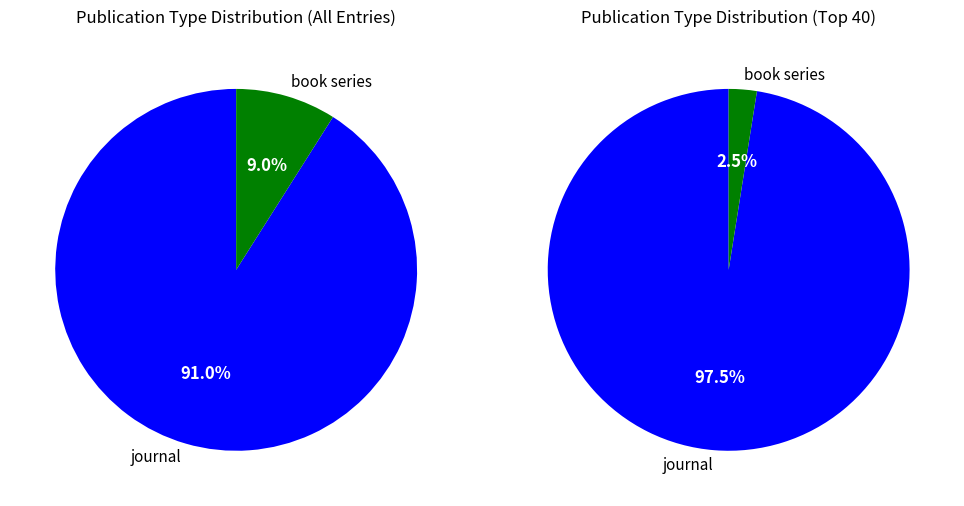

Is there any slice that represents more than half of the pie?

Yes